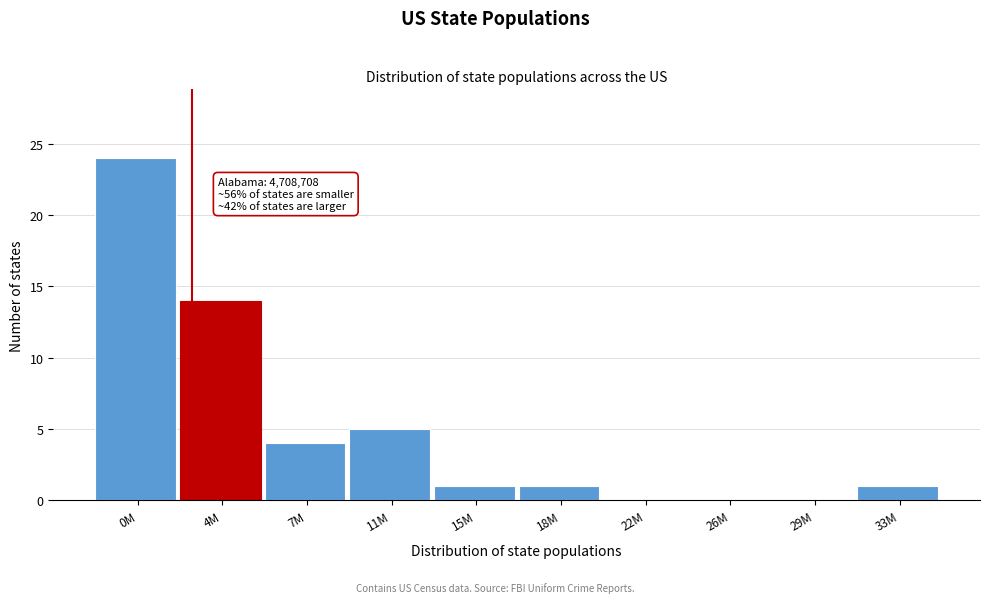

Reading left to right, extract all data points from this chart.

0M=24	4M=14	7M=4	11M=5	15M=1	18M=1	22M=0	26M=0	29M=0	33M=1